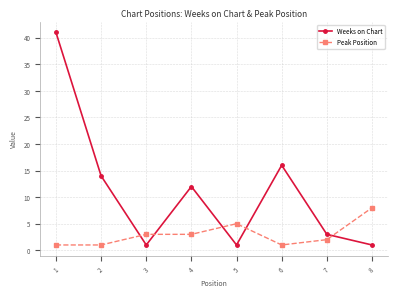

What is the maximum value for Weeks on Chart?

41